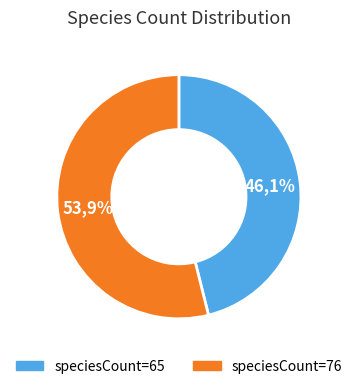

Is there any slice that represents more than half of the pie?

Yes